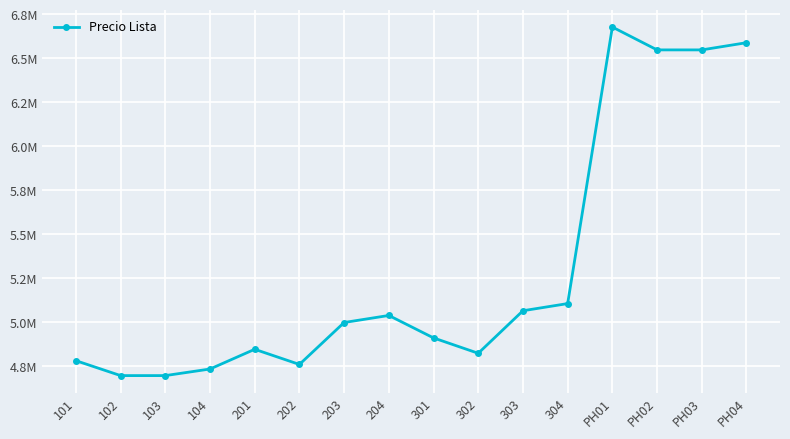

Is this an area chart (filled region under the line)?

No